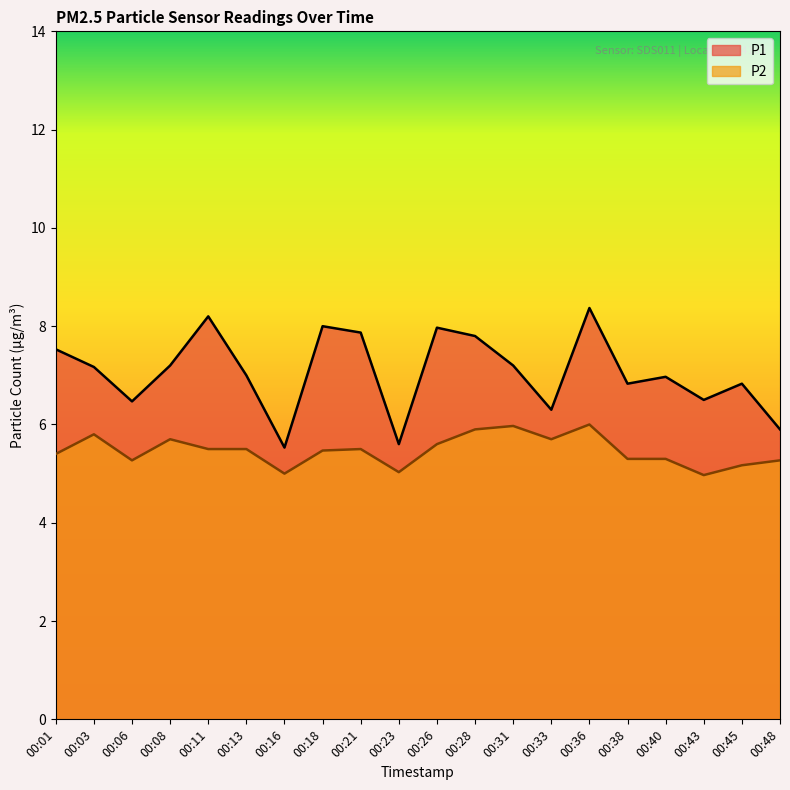

What is the difference between the highest and lowest values at 00:38?

1.5